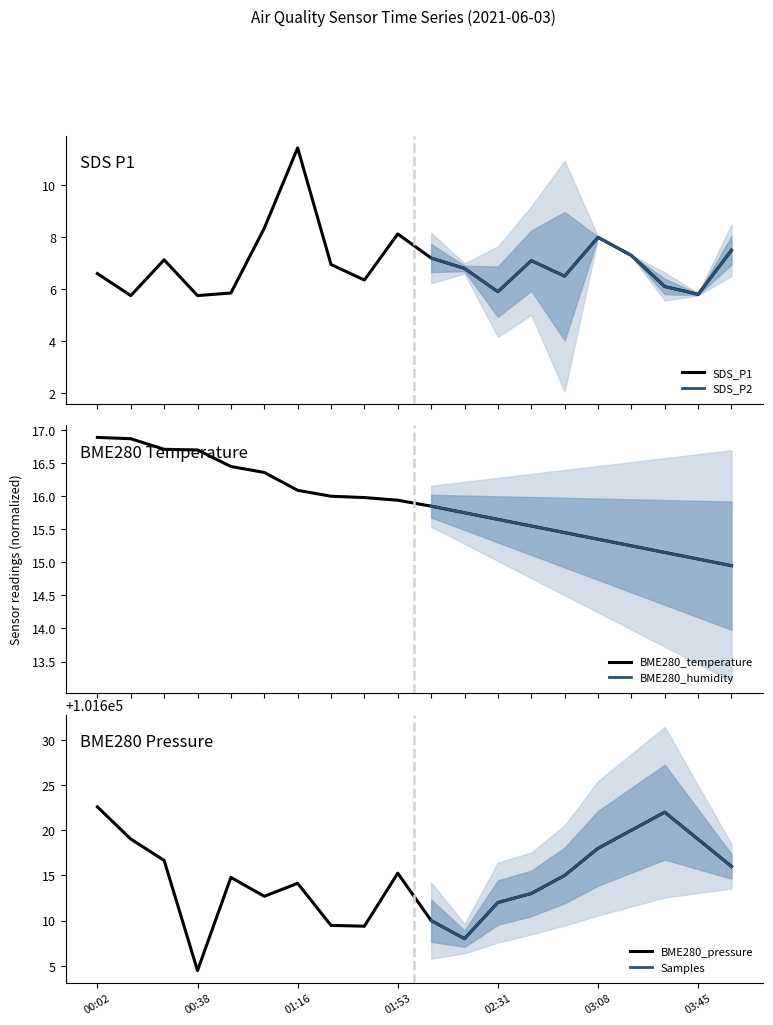

True or false: BME280_temperature and BME280_pressure intersect in this chart.

False